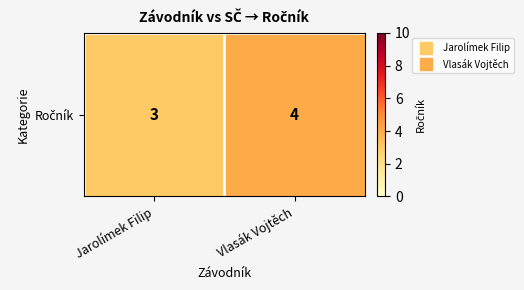

The chart shows a value of 2 at Vlasák Vojtěch. True or false?

False